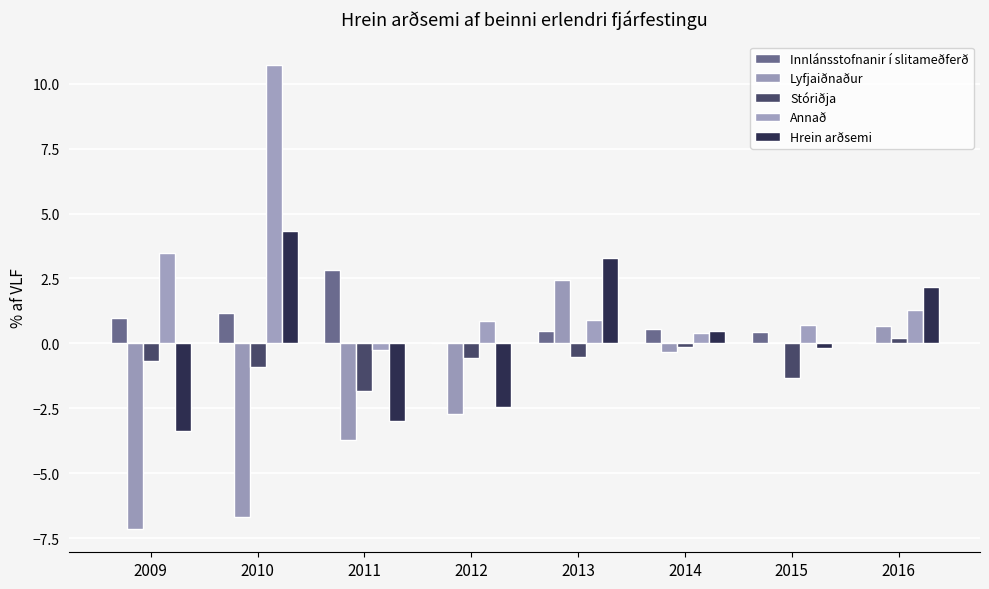

True or false: Hrein arðsemi has a value of 2.2 at 2016.

True